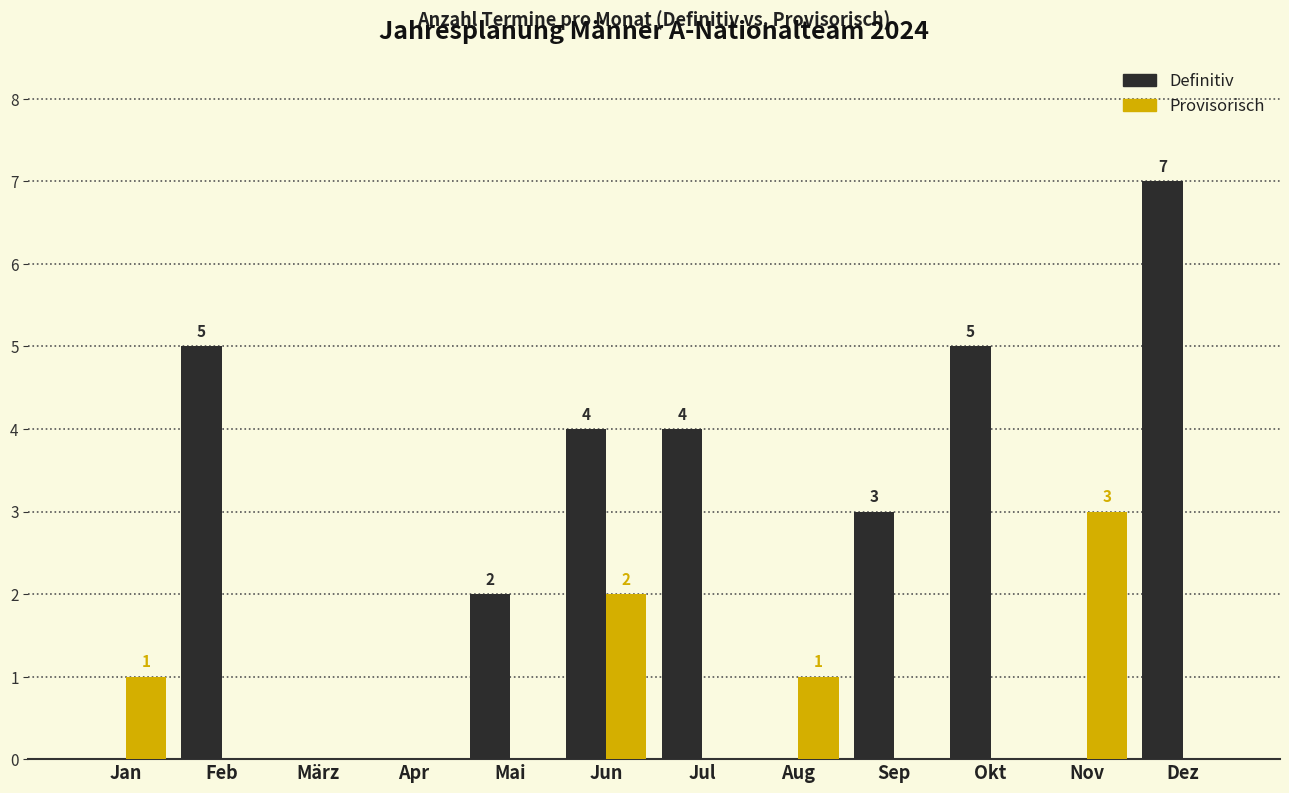

Reading left to right, extract all data points from this chart.

Definitiv: 0	5	0	0	2	4	4	0	3	5	0	7
Provisorisch: 1	0	0	0	0	2	0	1	0	0	3	0